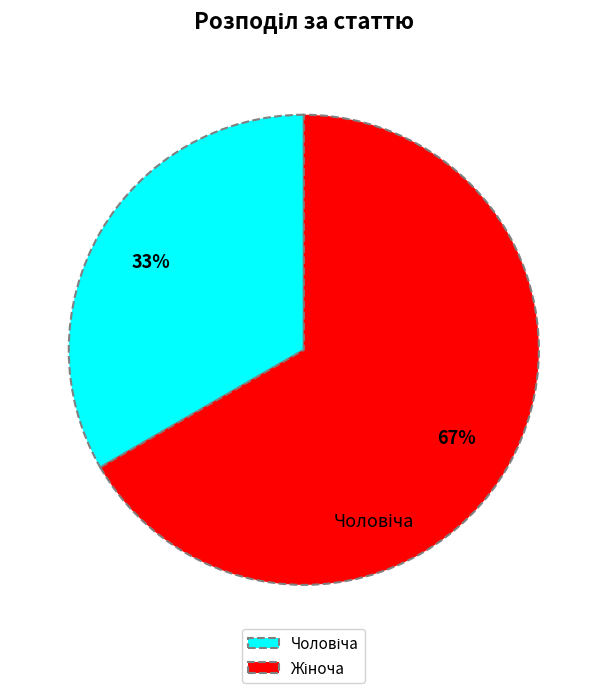

How many slices are in this pie chart?

2